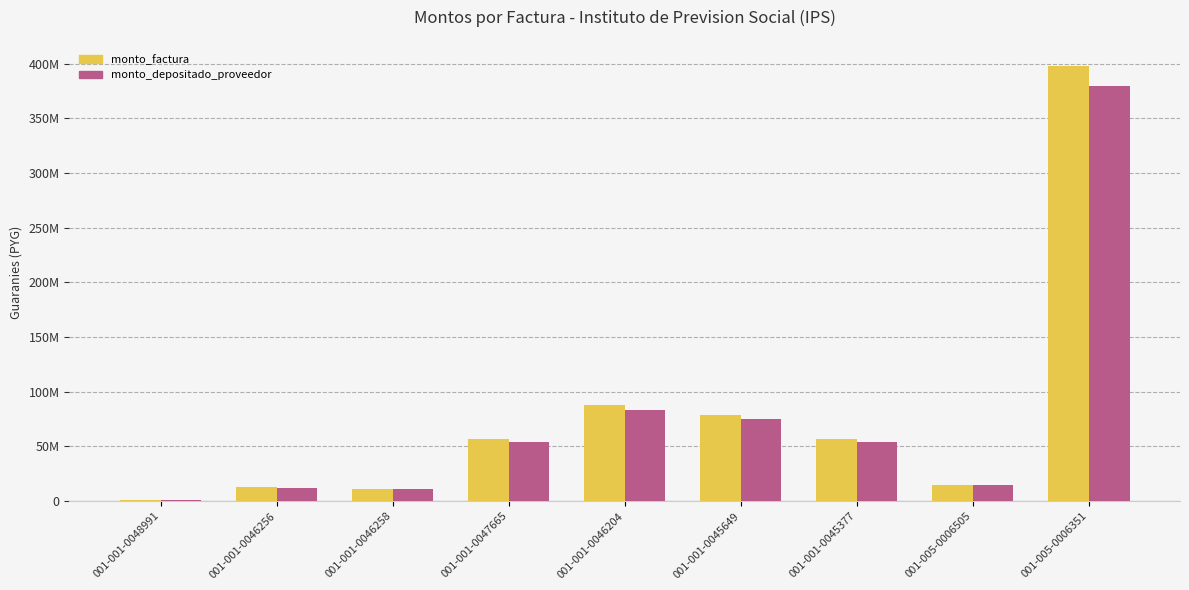

Which label corresponds to the largest value in the chart?

001-005-0006351